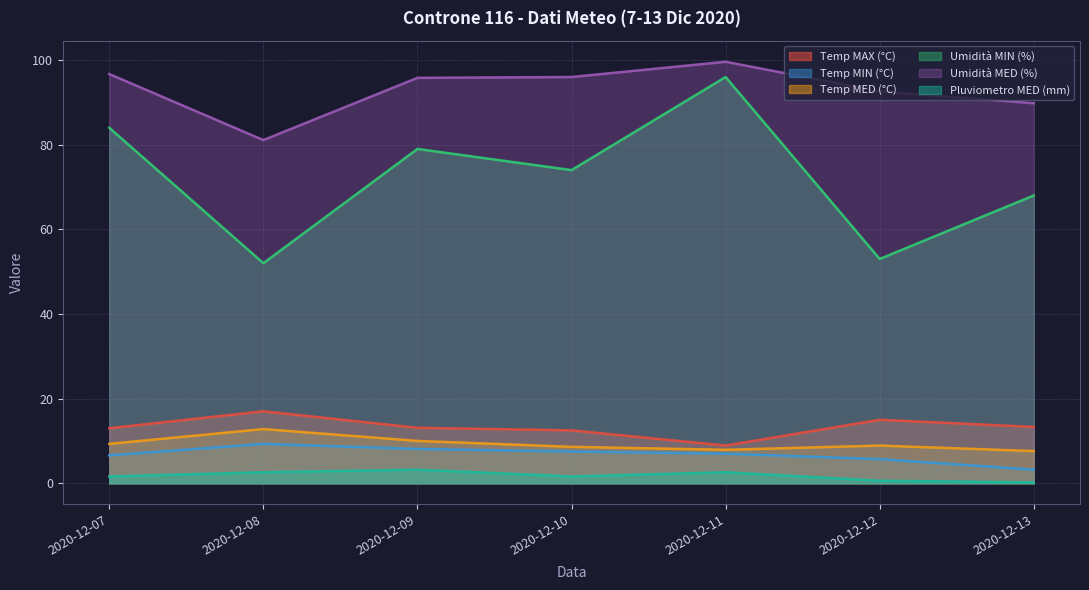

How many data points in Umidità MED (%) are less than 95?

3